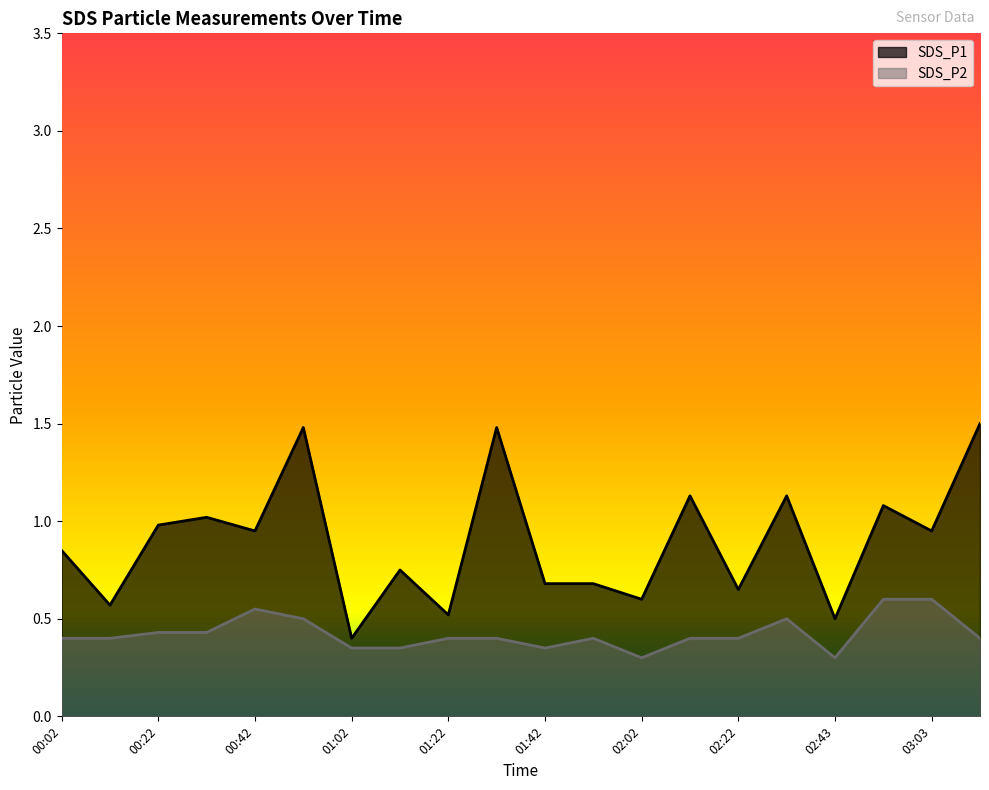

How many lines are shown in the chart?

2